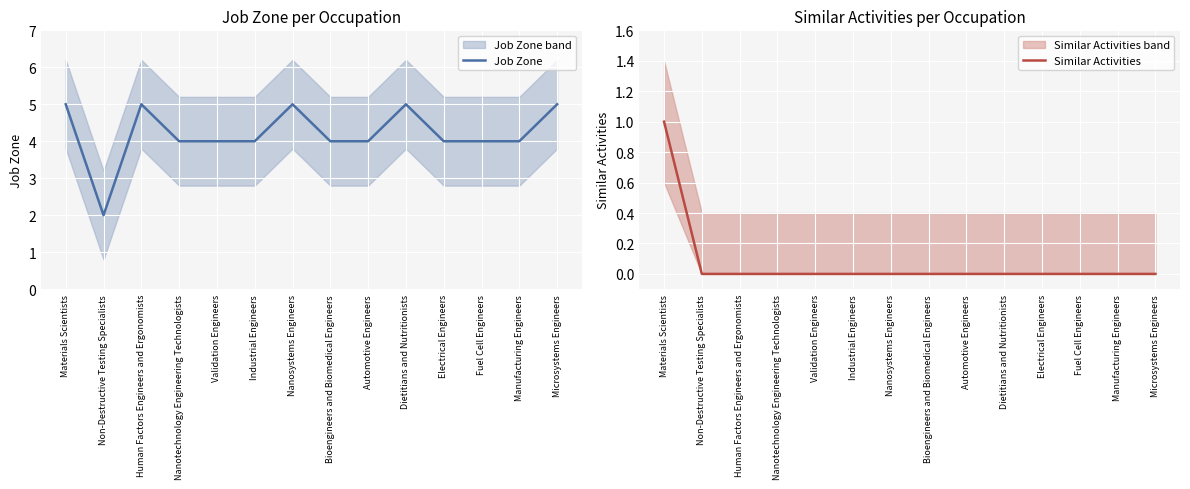

At which label is Similar Activities closest to 0?

Non-Destructive Testing Specialists